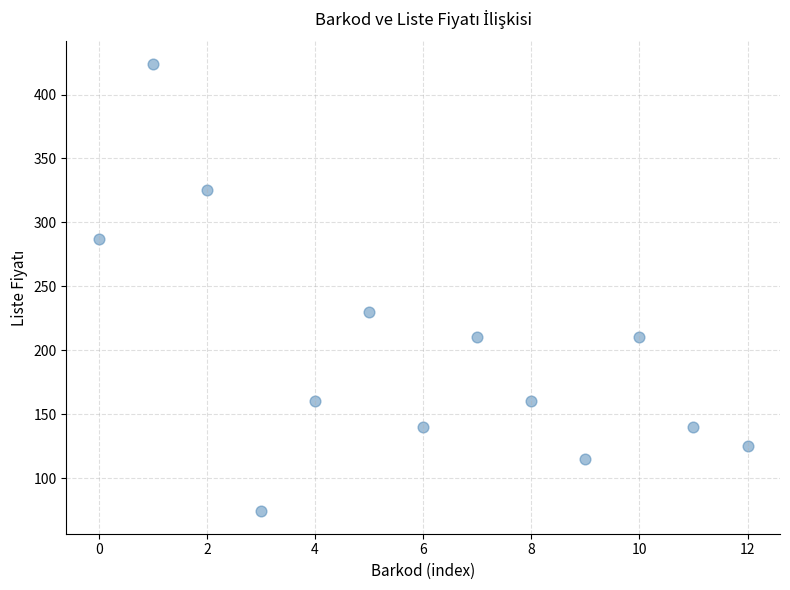

What Y value in the scatter plot is closest to 249?

230